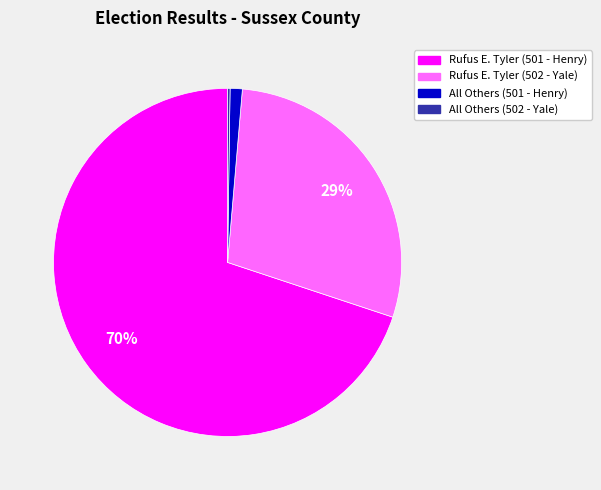

Is there a majority slice in this chart?

Yes